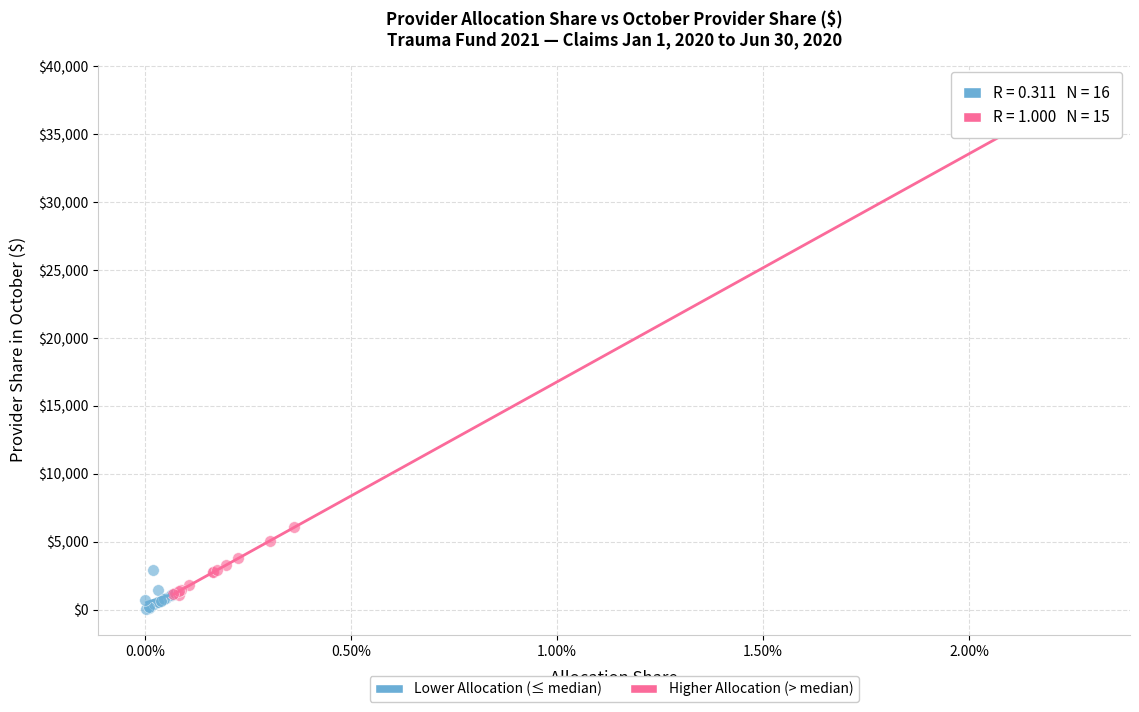

Which series has the widest spread of Y values?

Higher Allocation (> median)